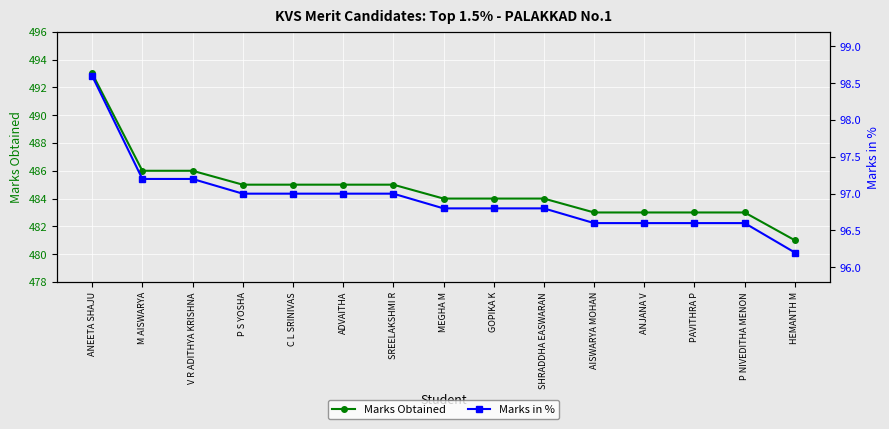

What is the sum of the Marks in % values at ANEETA SHAJU and SREELAKSHMI R?

195.6